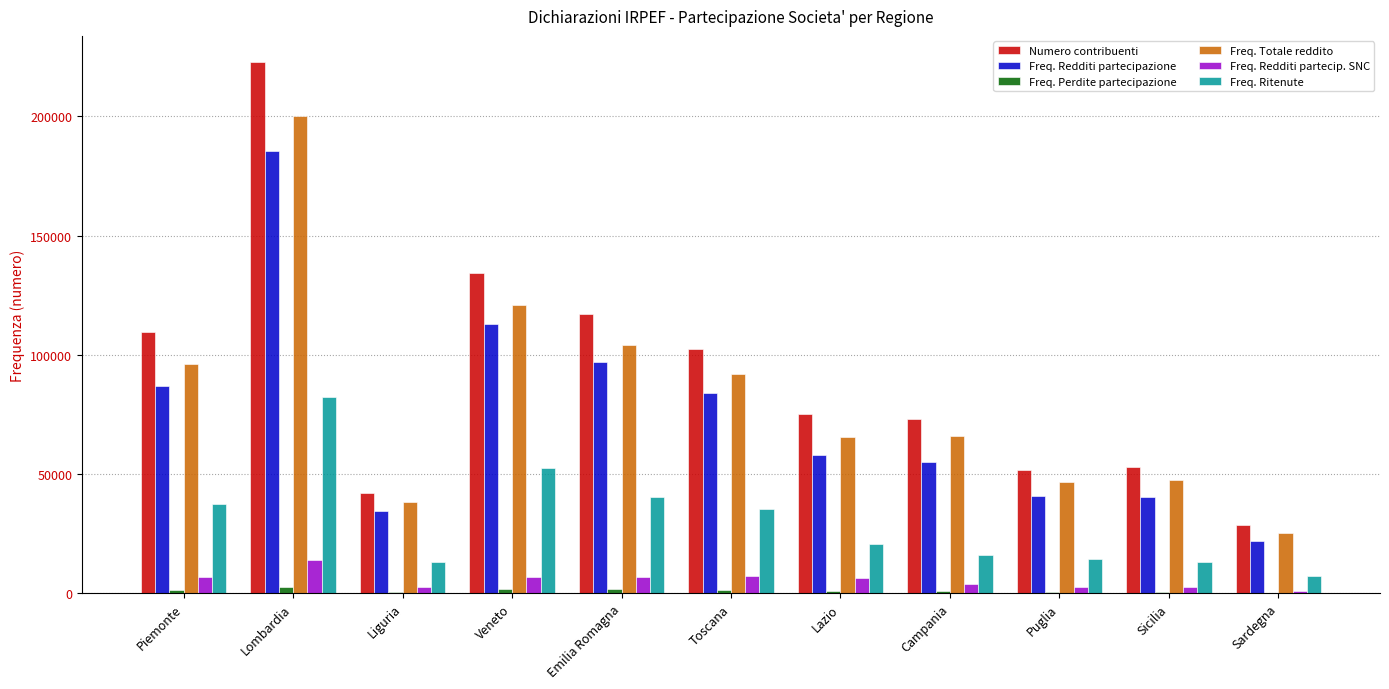

Are the bars horizontal?

No